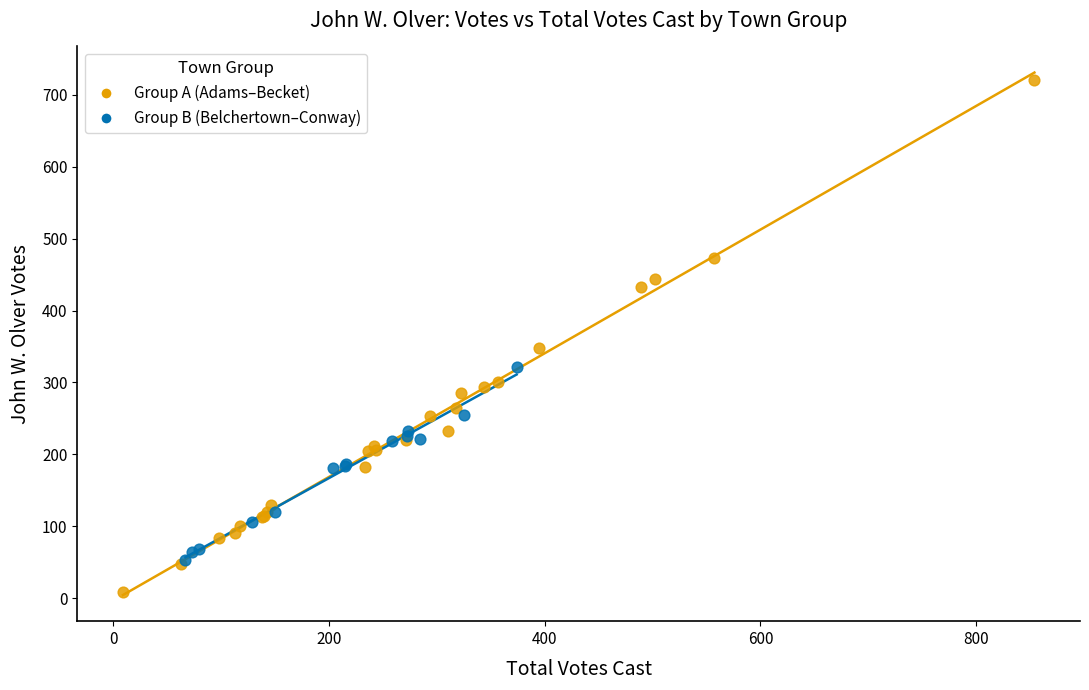

Which series contains the lowest Y value?

Group A (Adams–Becket)